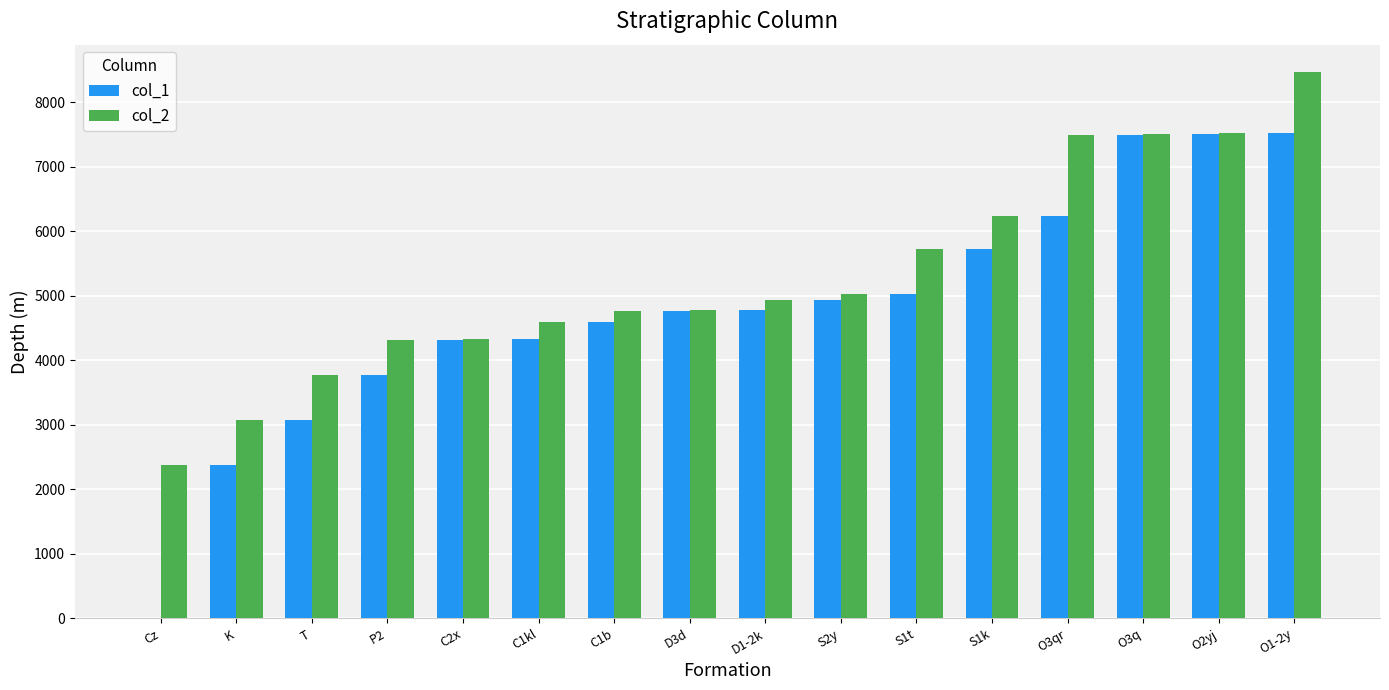

Which label corresponds to the largest value in the chart?

O1-2y